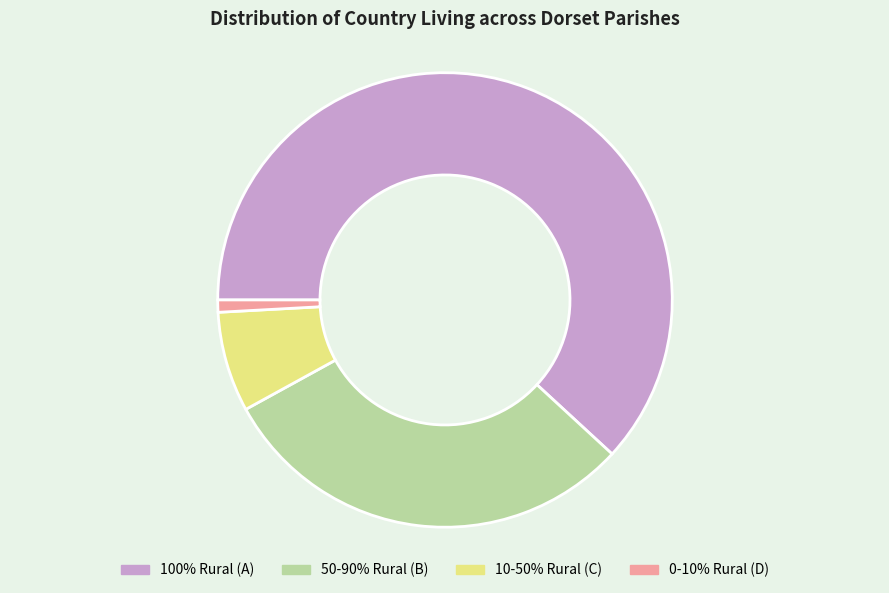

Does 100% Rural (A) represent more than half of the total?

Yes